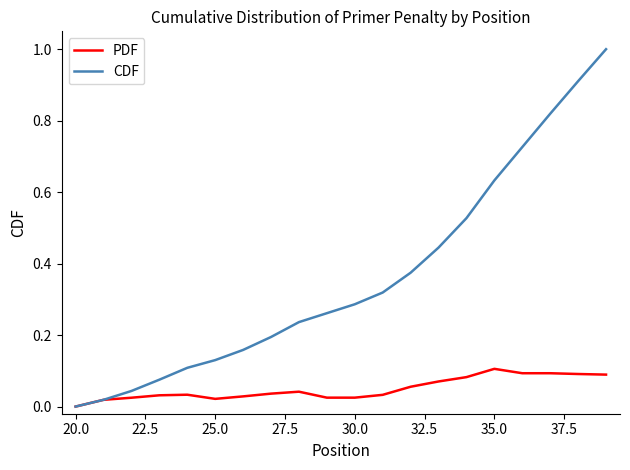

What are all the series names shown in the legend?

PDF, CDF